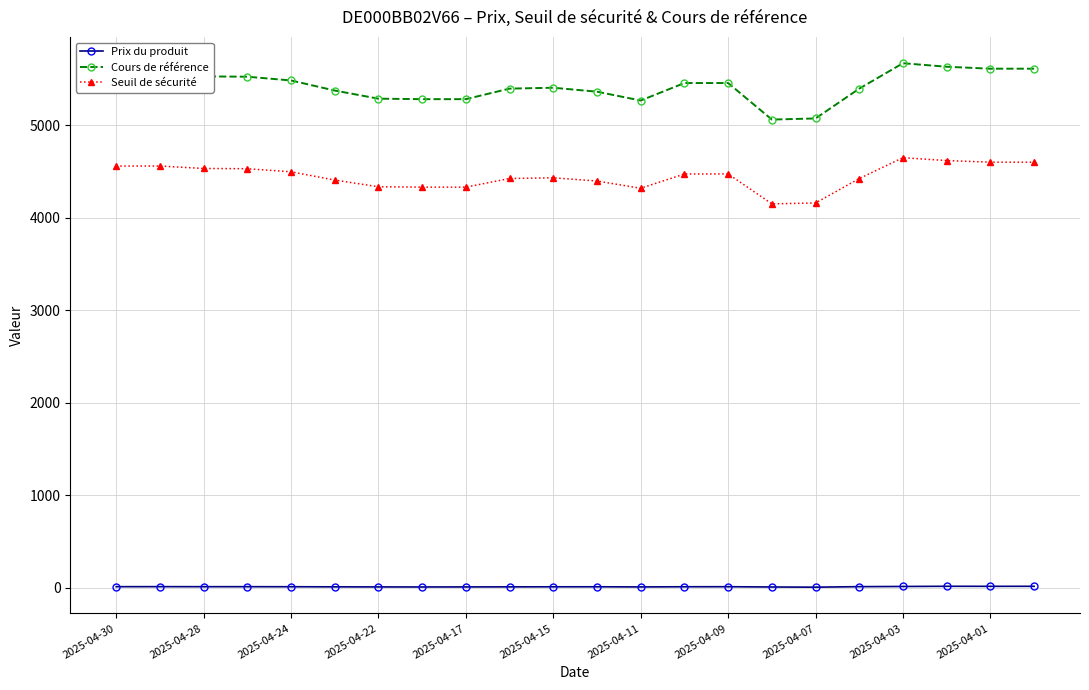

Rank the series by their maximum value, from highest to lowest.

Cours de référence, Seuil de sécurité, Prix du produit